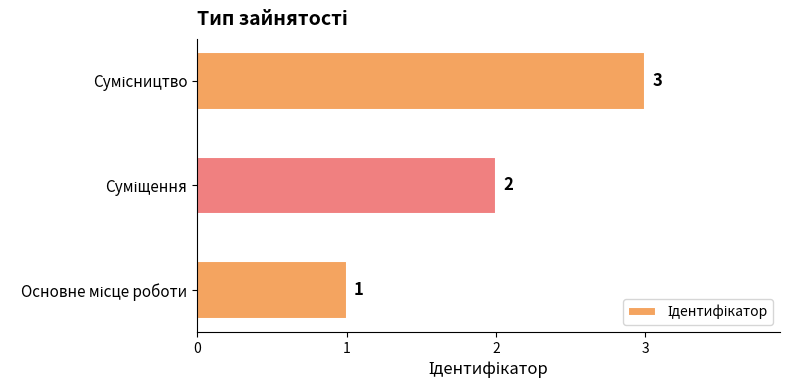

Count the values in the range 1 to 3.

3